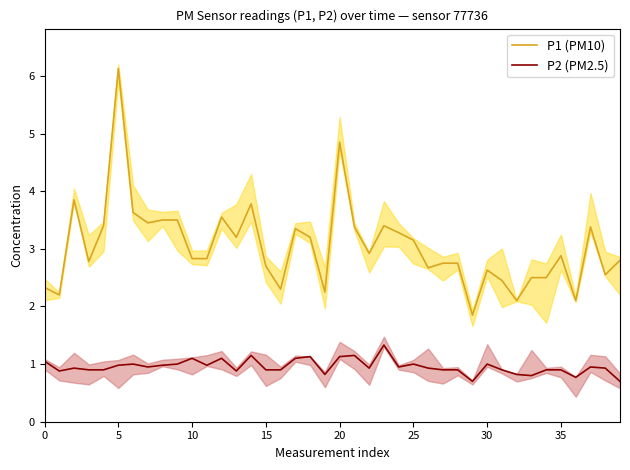

True or false: P1 (PM10) and P2 (PM2.5) cross at least once.

False